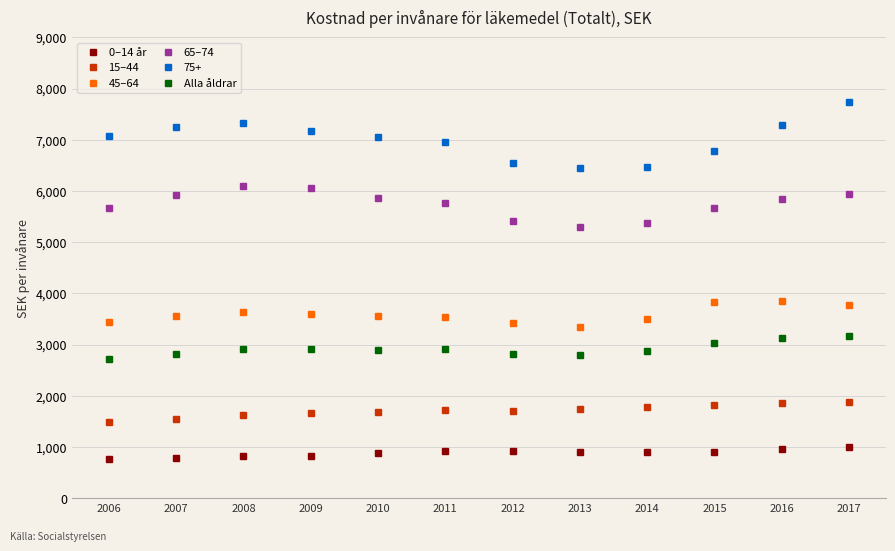

How many values in the 0–14 år series exceed 898?

6